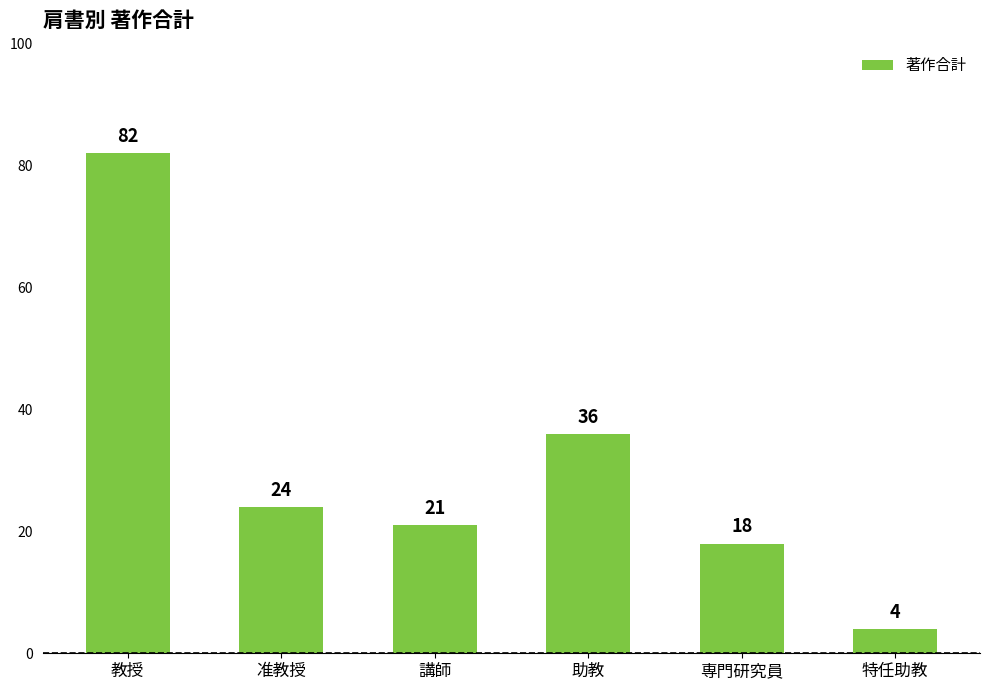

List the labels in order of value, largest first.

教授, 助教, 准教授, 講師, 専門研究員, 特任助教